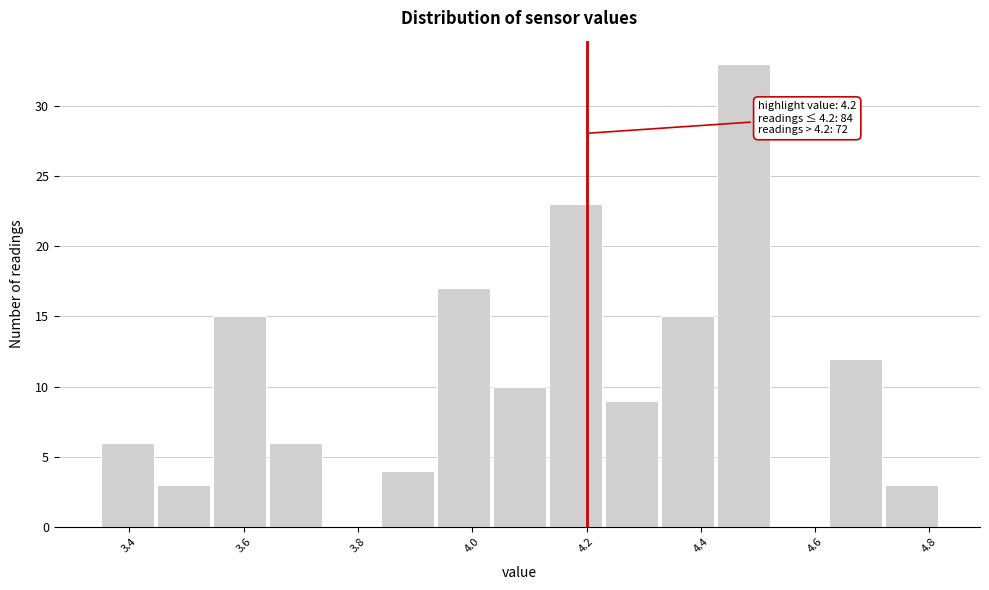

Which range on the x-axis has the tallest bar?

4.428 to 4.526